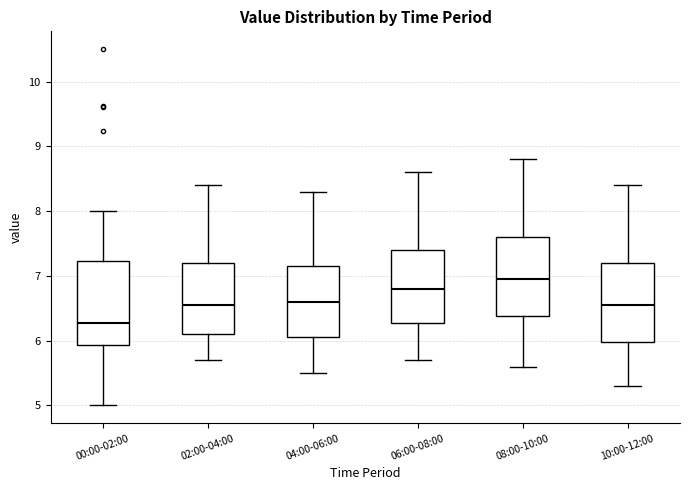

Reading left to right, transcribe this box plot: for each box, give where its median line is, the range the box spans, and where its two whiskers end, as read against the y-axis. The values are not printed on the chart, so give them approximately, as read against the axis.

00:00-02:00: median 6.3, box 5.9 to 7.2, whiskers 5.0 to 8.0
02:00-04:00: median 6.6, box 6.1 to 7.2, whiskers 5.7 to 8.4
04:00-06:00: median 6.6, box 6.1 to 7.2, whiskers 5.5 to 8.3
06:00-08:00: median 6.8, box 6.3 to 7.4, whiskers 5.7 to 8.6
08:00-10:00: median 7.0, box 6.4 to 7.6, whiskers 5.6 to 8.8
10:00-12:00: median 6.6, box 6.0 to 7.2, whiskers 5.3 to 8.4